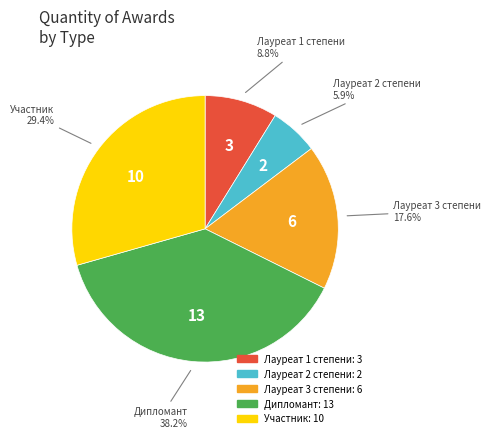

To the nearest percent, what is the difference between the Лауреат 3 степени and Участник slice percentages?

12%